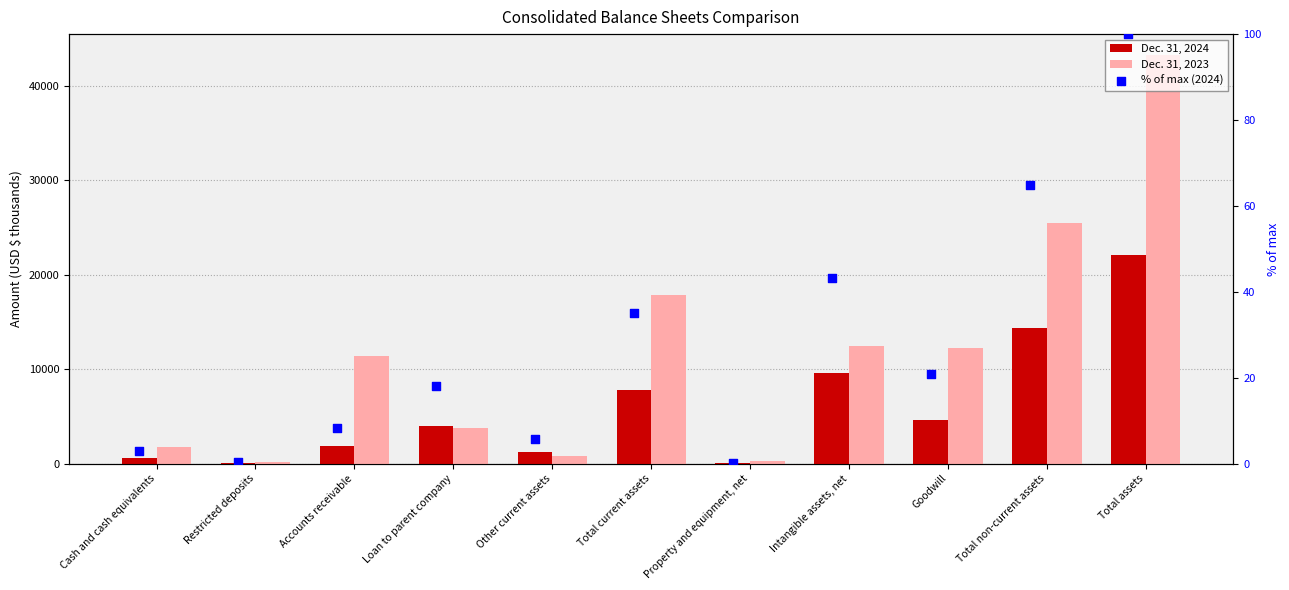

Which series contains the lowest Y value?

% of max (2024)